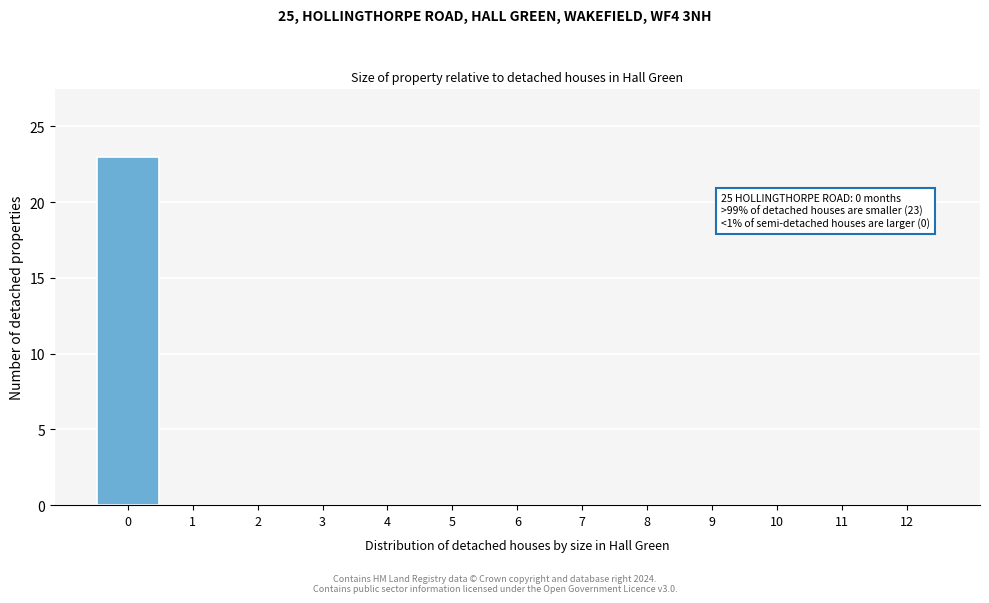

Reading left to right, extract all data points from this chart.

0=23	1=0	2=0	3=0	4=0	5=0	6=0	7=0	8=0	9=0	10=0	11=0	12=0